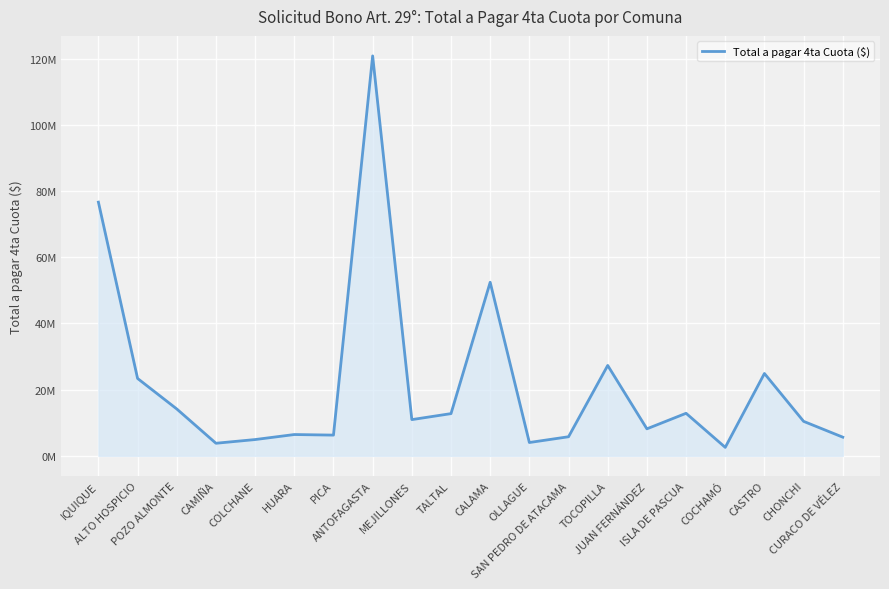

Reading left to right, list all the values displayed in this chart.

IQUIQUE=76640631	ALTO HOSPICIO=23379173	POZO ALMONTE=14167696	CAMIÑA=3805195	COLCHANE=4924370	HUARA=6439588	PICA=6267379	ANTOFAGASTA=120817170	MEJILLONES=10949479	TALTAL=12758594	CALAMA=52438715	OLLAGUE=4029030	SAN PEDRO DE ATACAMA=5772779	TOCOPILLA=27307748	JUAN FERNÁNDEZ=8161524	ISLA DE PASCUA=12856245	COCHAMÓ=2563911	CASTRO=24881245	CHONCHI=10422048	CURACO DE VÉLEZ=5645276